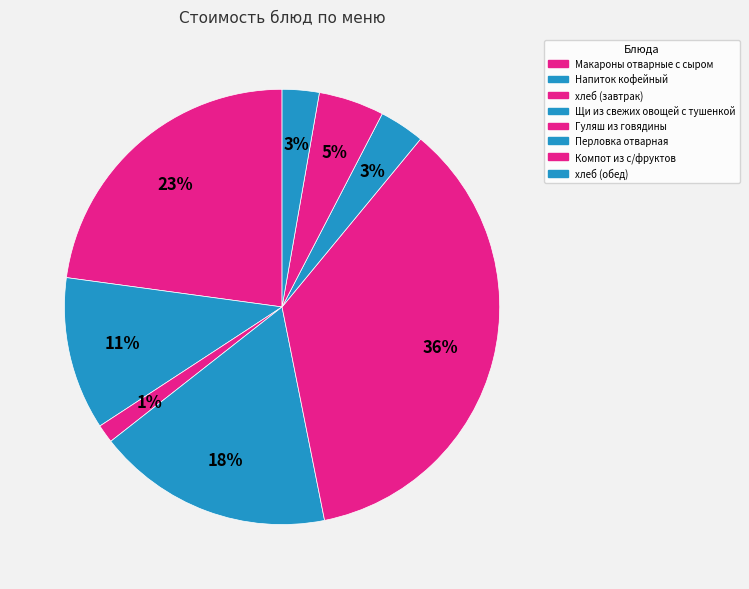

Is хлеб (завтрак) the majority of the pie?

No